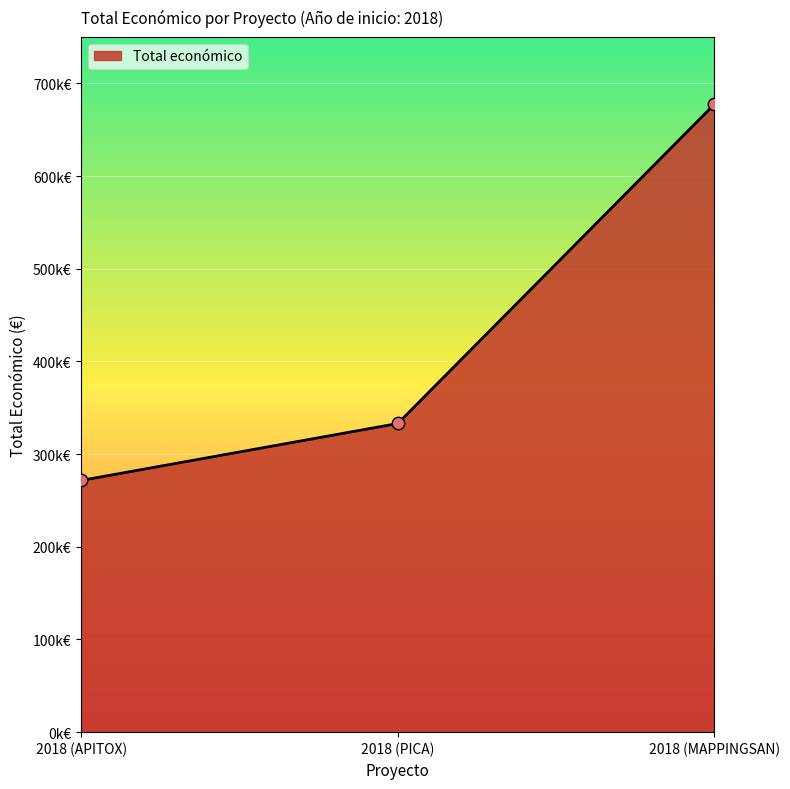

Approximately how many times larger is the value at 2018 (PICA) compared to 2018 (MAPPINGSAN)?

0.5